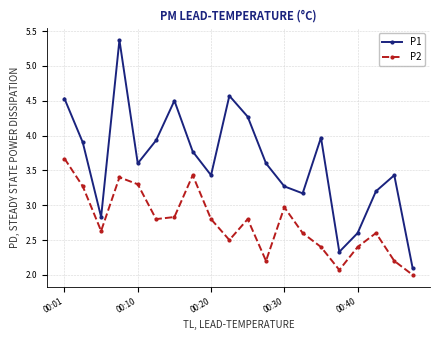

Which series has the widest spread of values?

P1